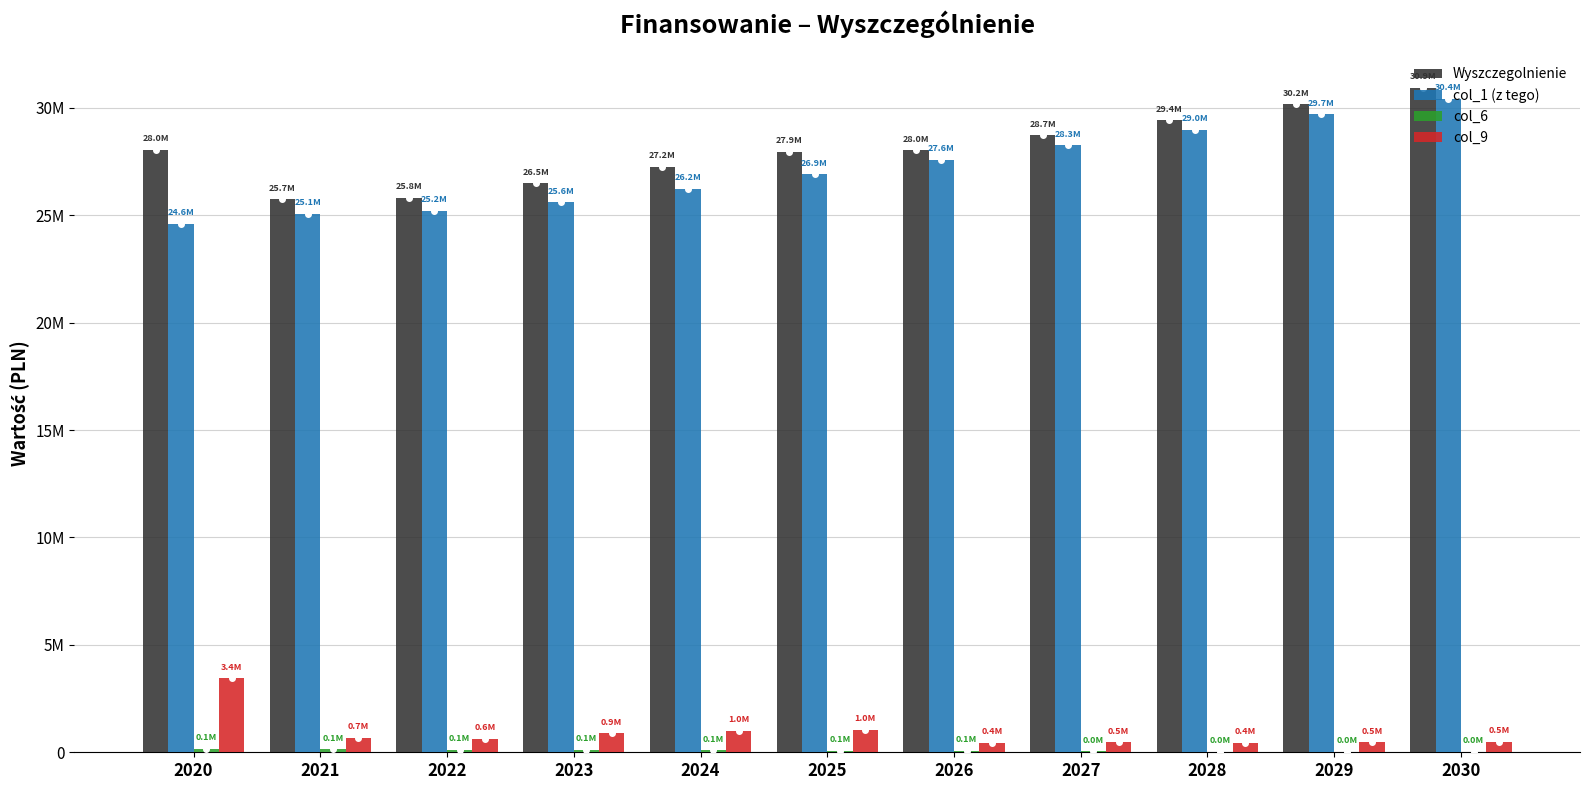

What is the value of the col_1 (z tego) bar at the 7th from the left?

27568400.0